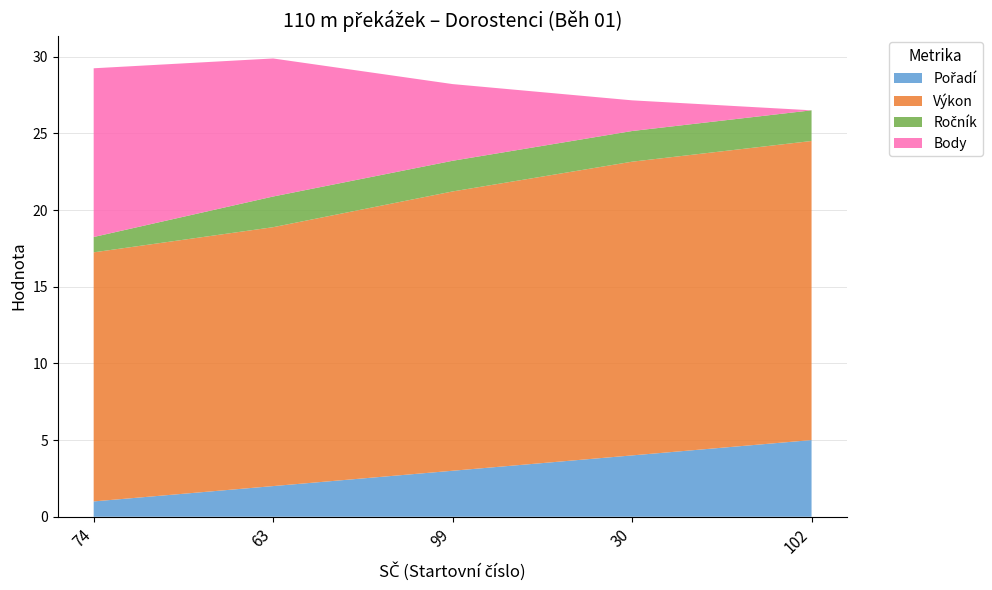

Reading left to right, transcribe all the data shown in this chart.

Pořadí: 1.0	2.0	3.0	4.0	5.0
Výkon: 16.2	16.9	18.2	19.1	19.5
Ročník: 1.0	2.0	2.0	2.0	2.0
Body: 11.0	9.0	5.0	2.0	0.0